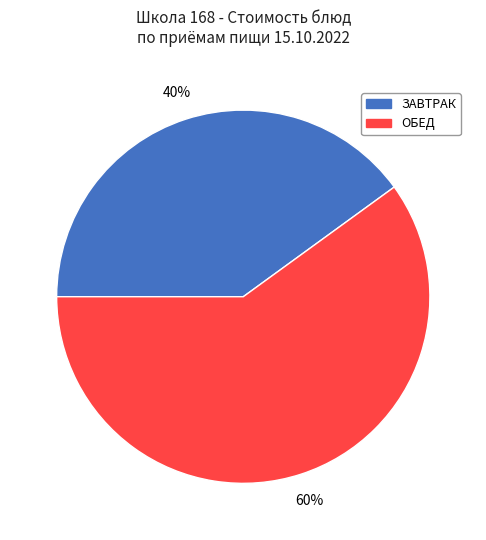

To the nearest percent, what portion does ОБЕД represent?

60%